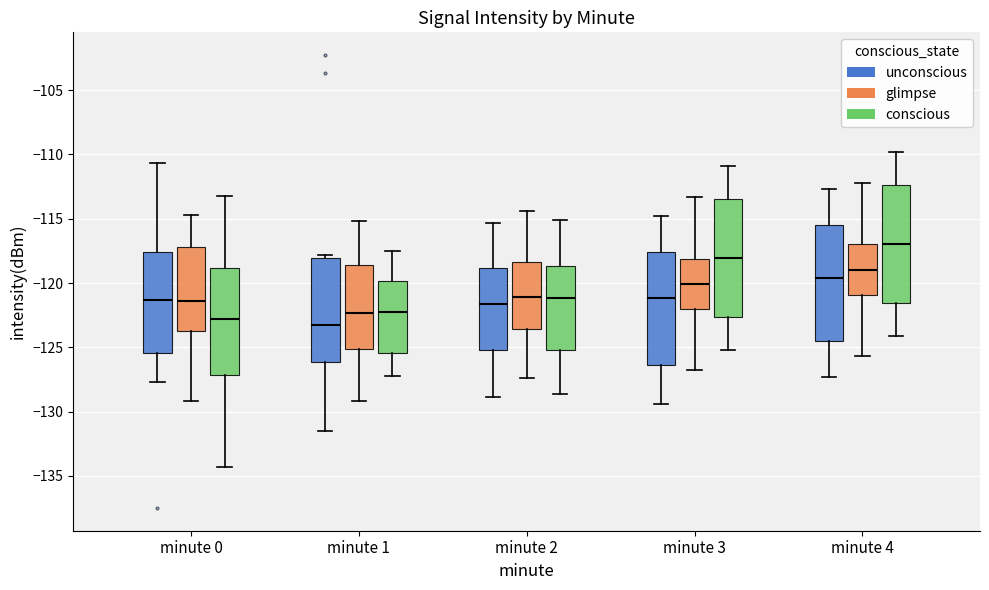

Reading left to right, transcribe this box plot: for each box, give where its median line is, the range the box spans, and where its two whiskers end, as read against the y-axis. The values are not printed on the chart, so give them approximately, as read against the axis.

minute 0 (unconscious): median -121.5, box -125.5 to -117.5, whiskers -127.5 to -110.5
minute 0 (glimpse): median -121.5, box -123.5 to -117.0, whiskers -129.0 to -114.5
minute 0 (conscious): median -123.0, box -127.0 to -119.0, whiskers -134.5 to -113.0
minute 1 (unconscious): median -123.5, box -126.0 to -118.0, whiskers -131.5 to -118.0 (just above the box's upper edge)
minute 1 (glimpse): median -122.5, box -125.0 to -118.5, whiskers -129.0 to -115.0
minute 1 (conscious): median -122.0, box -125.5 to -120.0, whiskers -127.0 to -117.5
minute 2 (unconscious): median -121.5, box -125.0 to -119.0, whiskers -129.0 to -115.5
minute 2 (glimpse): median -121.0, box -123.5 to -118.5, whiskers -127.5 to -114.5
minute 2 (conscious): median -121.0, box -125.0 to -118.5, whiskers -128.5 to -115.0
minute 3 (unconscious): median -121.0, box -126.5 to -117.5, whiskers -129.5 to -115.0
minute 3 (glimpse): median -120.0, box -122.0 to -118.0, whiskers -127.0 to -113.5
minute 3 (conscious): median -118.0, box -122.5 to -113.5, whiskers -125.0 to -111.0
minute 4 (unconscious): median -119.5, box -124.5 to -115.5, whiskers -127.5 to -112.5
minute 4 (glimpse): median -119.0, box -121.0 to -117.0, whiskers -125.5 to -112.0
minute 4 (conscious): median -117.0, box -121.5 to -112.5, whiskers -124.0 to -110.0